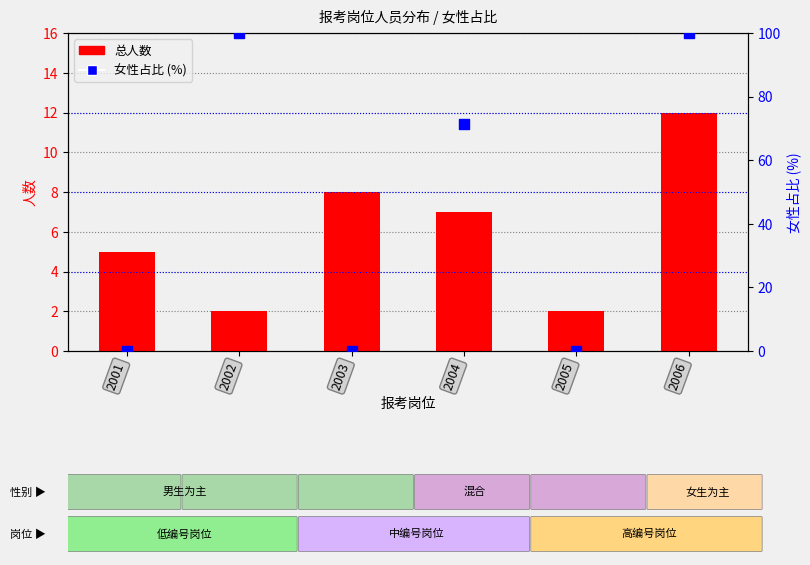

Which series has the largest total across all categories?

女性占比 (%)